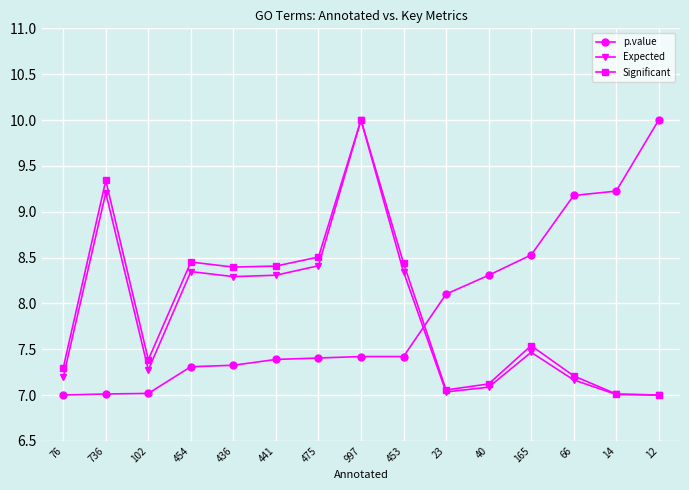

True or false: Expected has more than 1 interior local peaks.

True